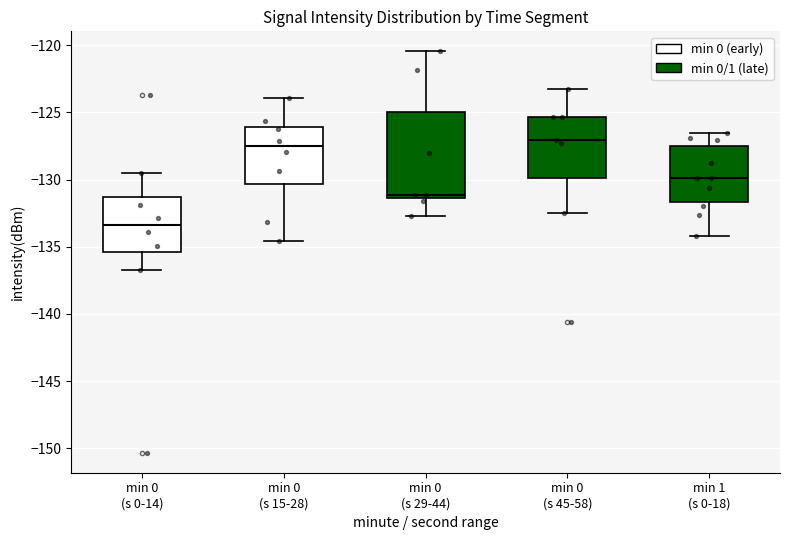

Comparing the boxes themselves (not the whiskers), which one is the tallest?

min 0 (s 29-44)